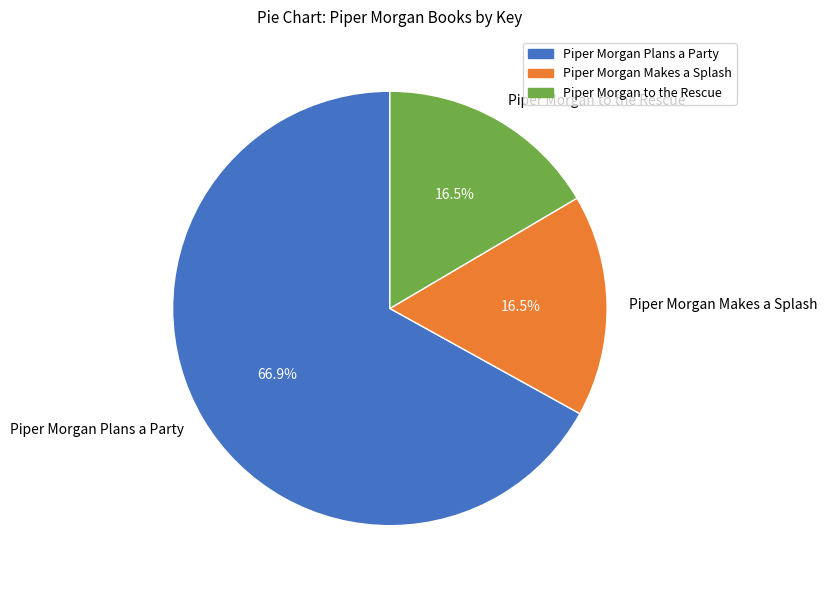

Which slice represents more than half of the pie?

Piper Morgan Plans a Party